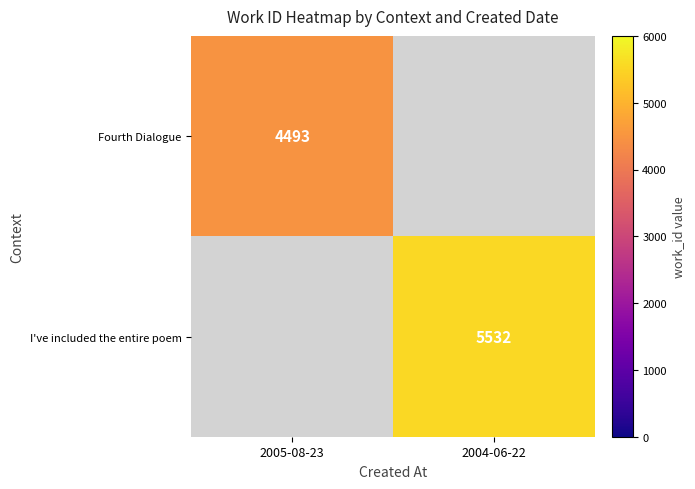

The value of Fourth Dialogue at 2005-08-23 is 4493. True or false?

True